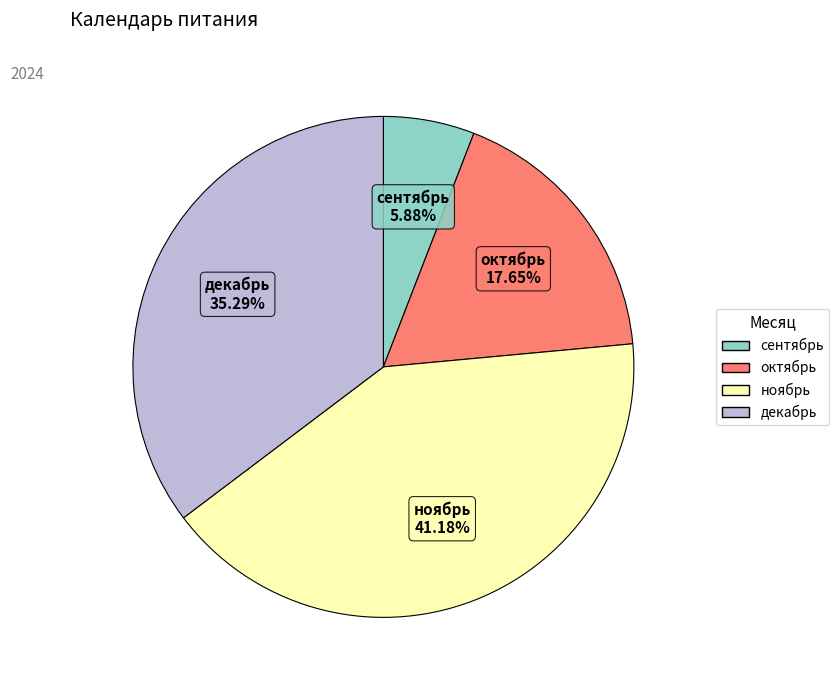

Is there a majority slice in this chart?

No